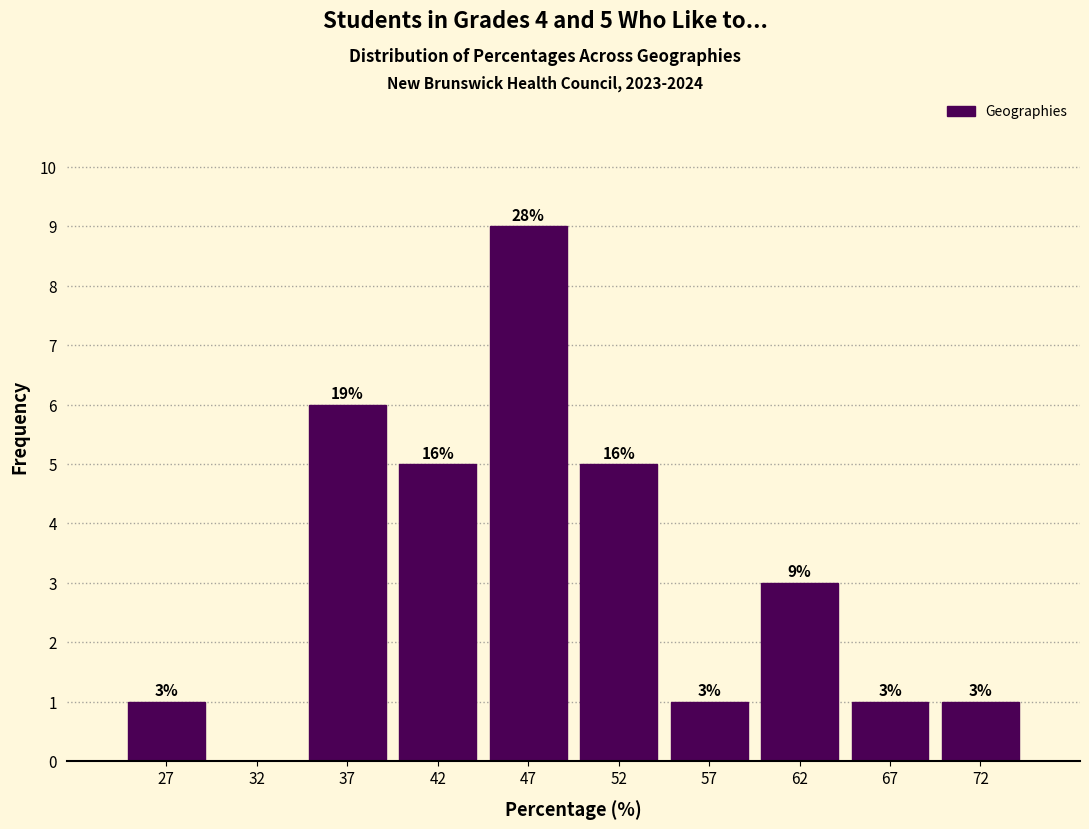

Which range on the x-axis has the tallest bar?

45 to 50